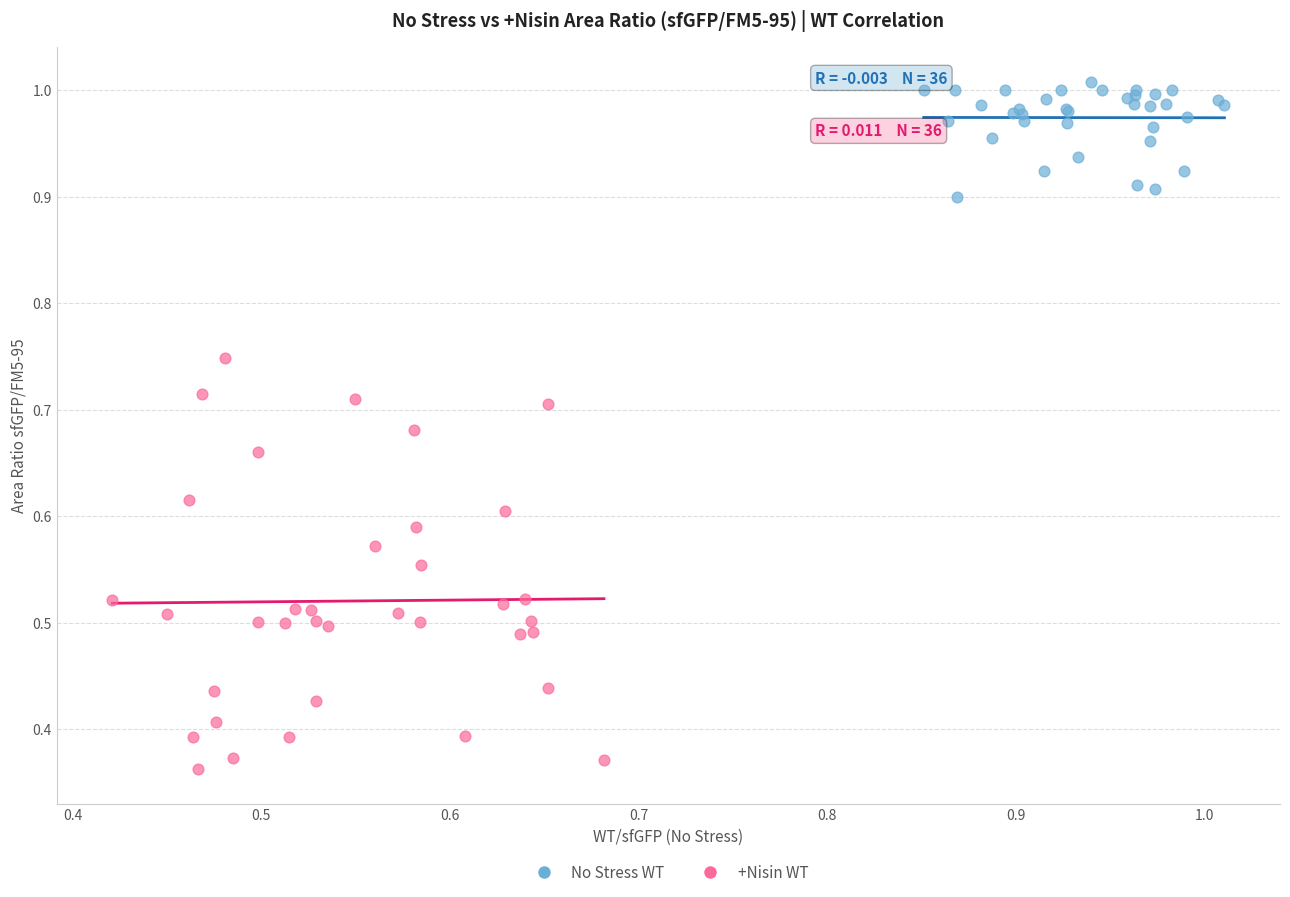

Which series reaches the minimum Y coordinate?

+Nisin WT